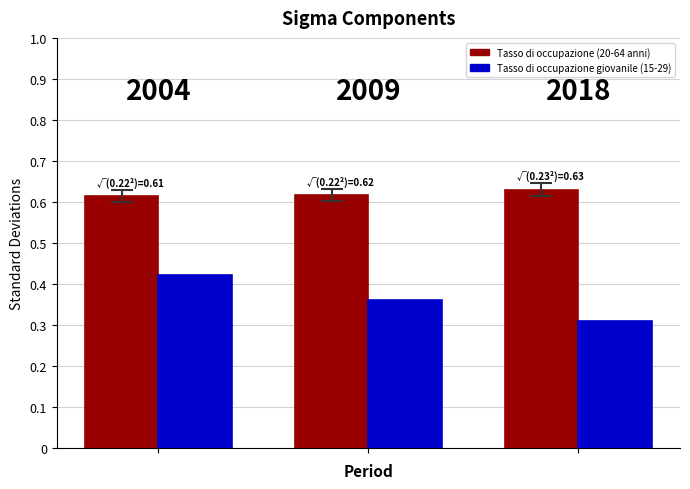

How many Tasso di occupazione (20-64 anni) values are between 61 and 63?

3